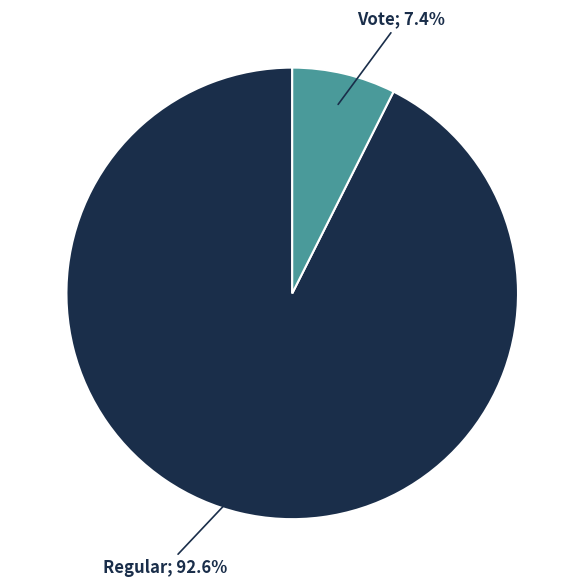

Does any single category account for the majority?

Yes